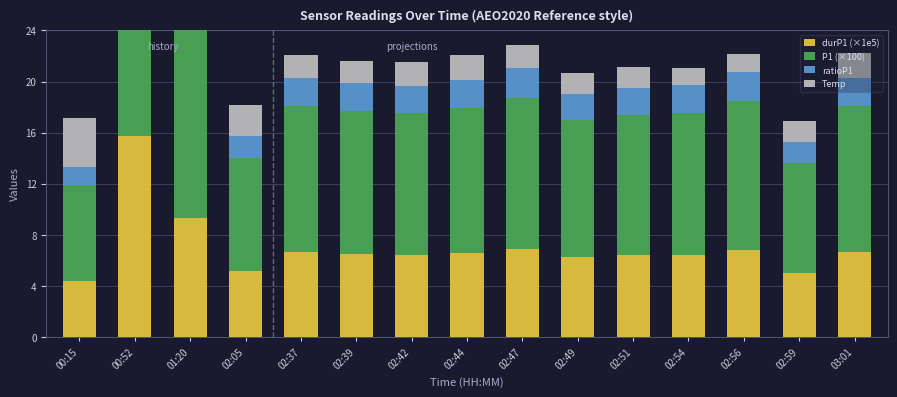

The value of P1 (×100) at 02:42 is 7.7. True or false?

False